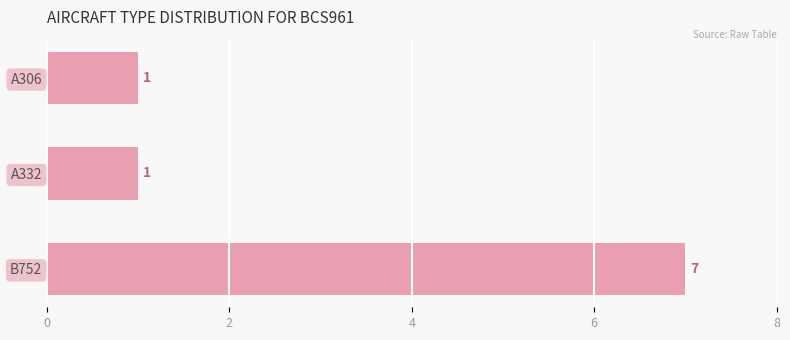

Count the number of categories in the chart.

3